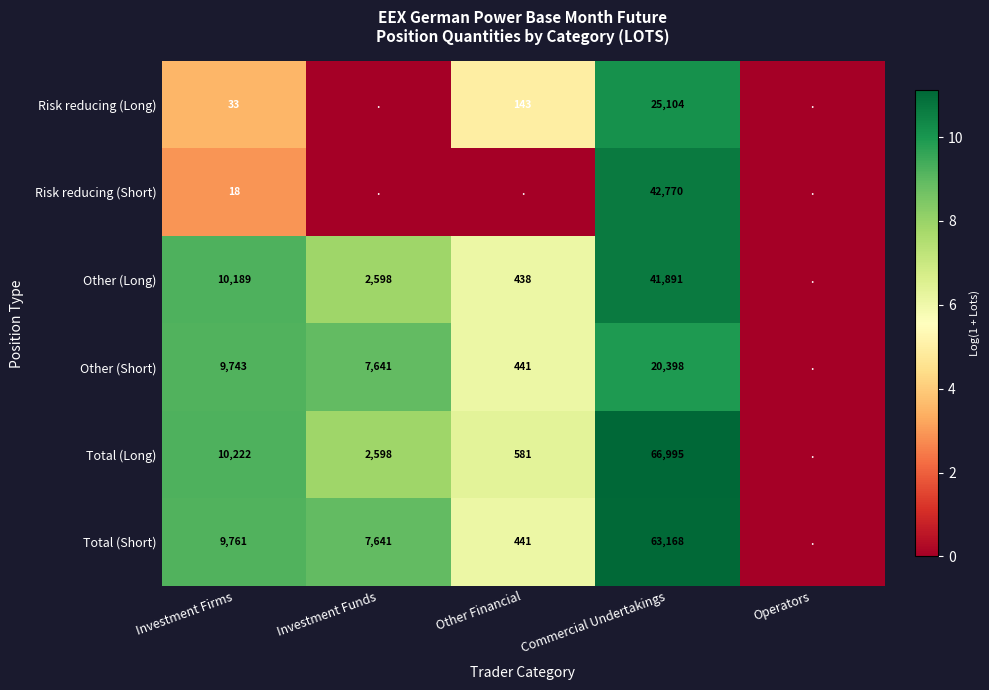

At how many categories does at least one series exceed 4?

4